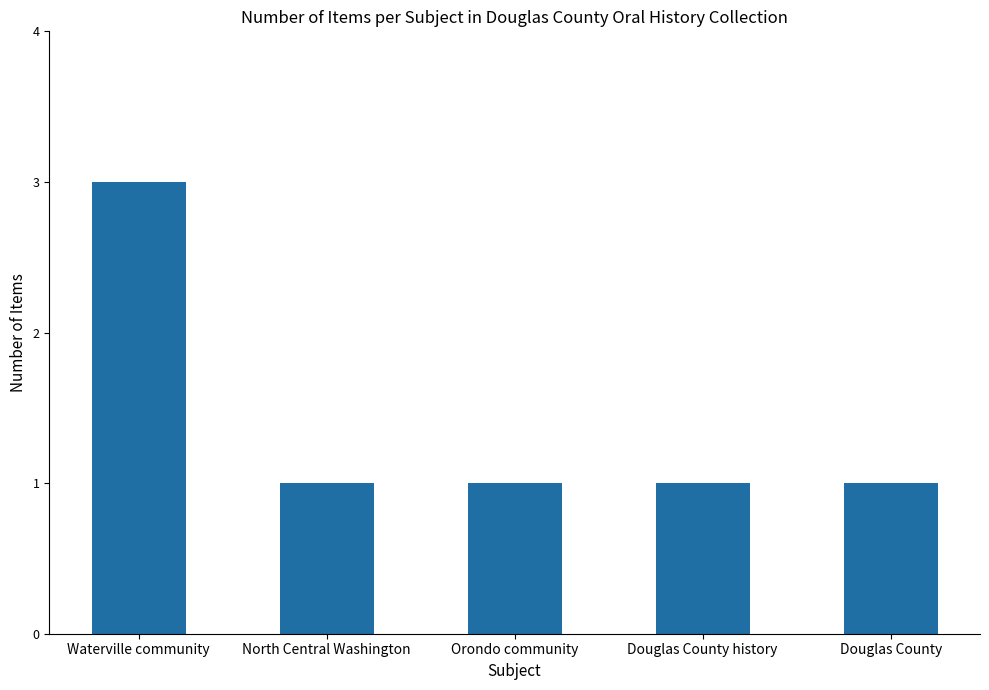

The chart shows a value of 1 at Orondo community. True or false?

True